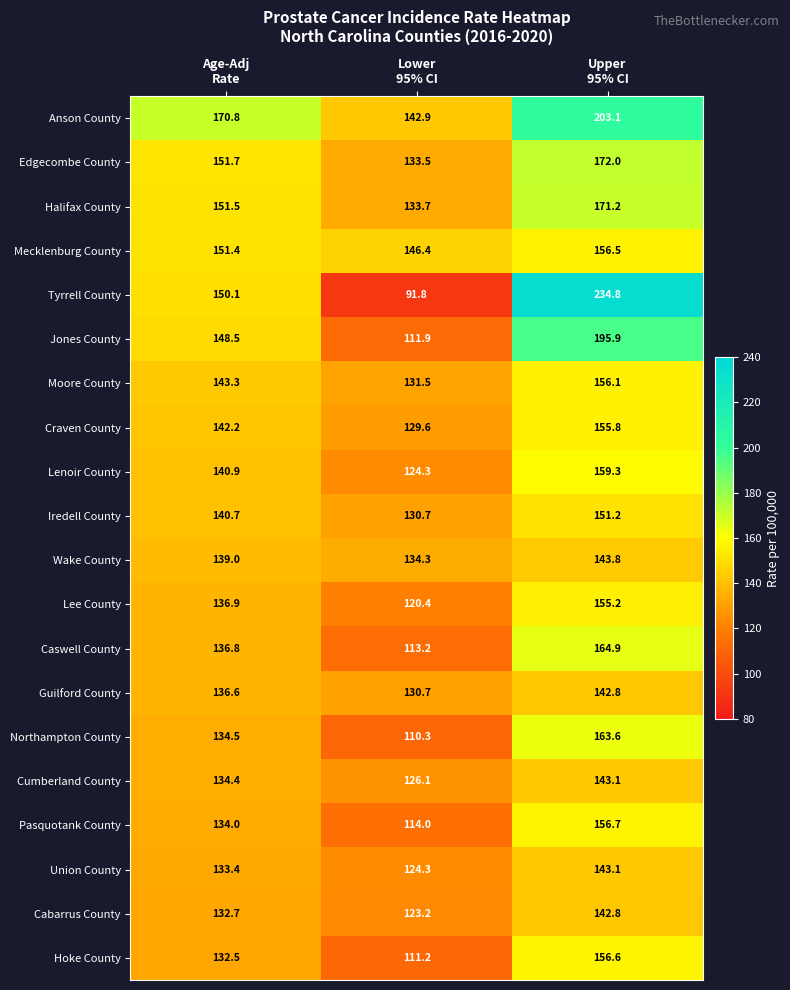

What is the highest value of the Hoke County series?

156.6